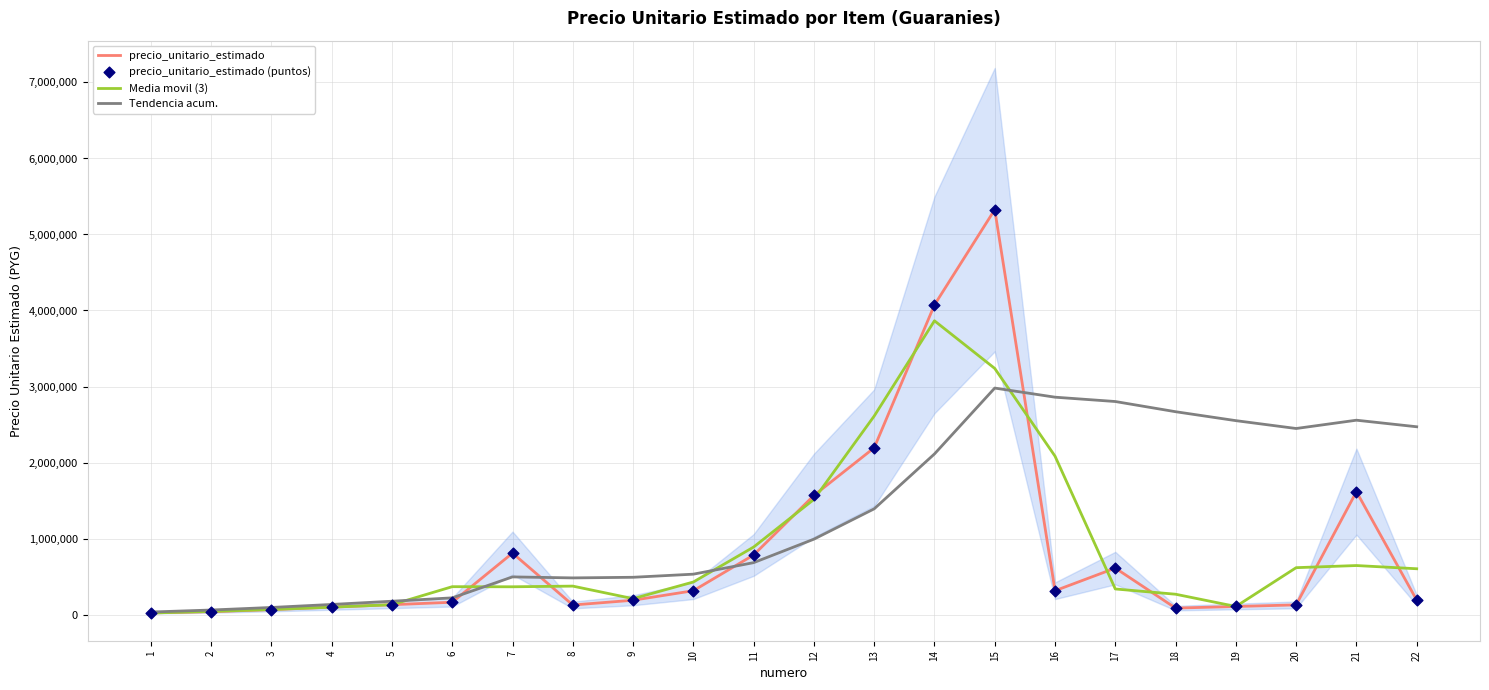

At how many categories does at least one series exceed 3567344?

2